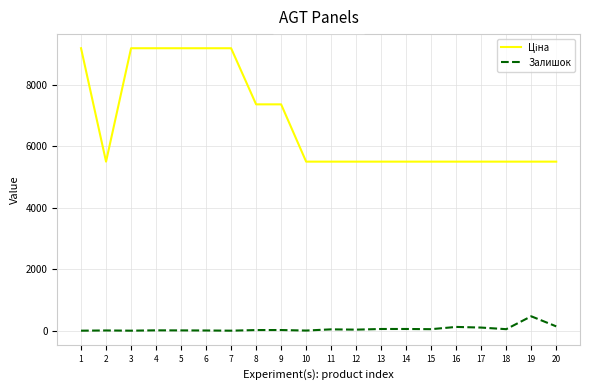

What is the average value of the Залишок series?

59.7